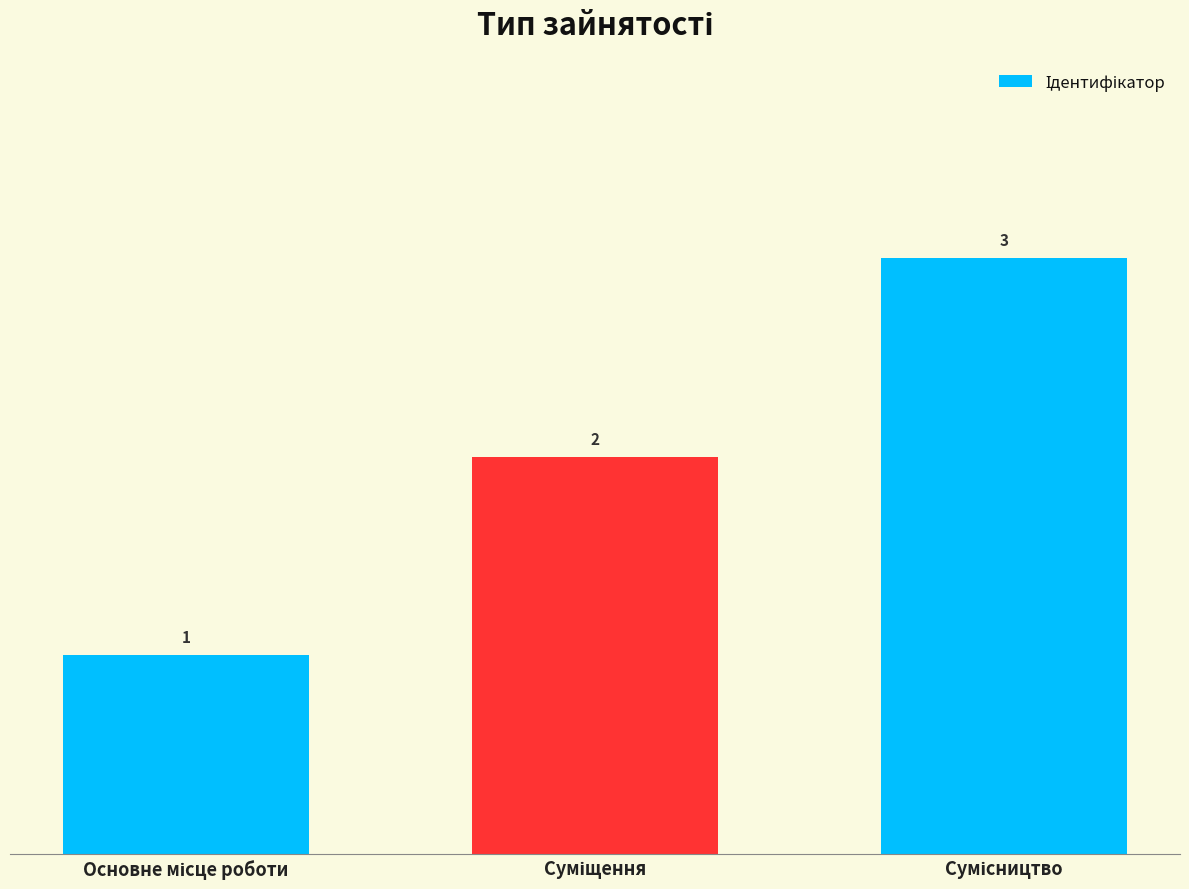

What is the value of the 3rd bar from the left?

3